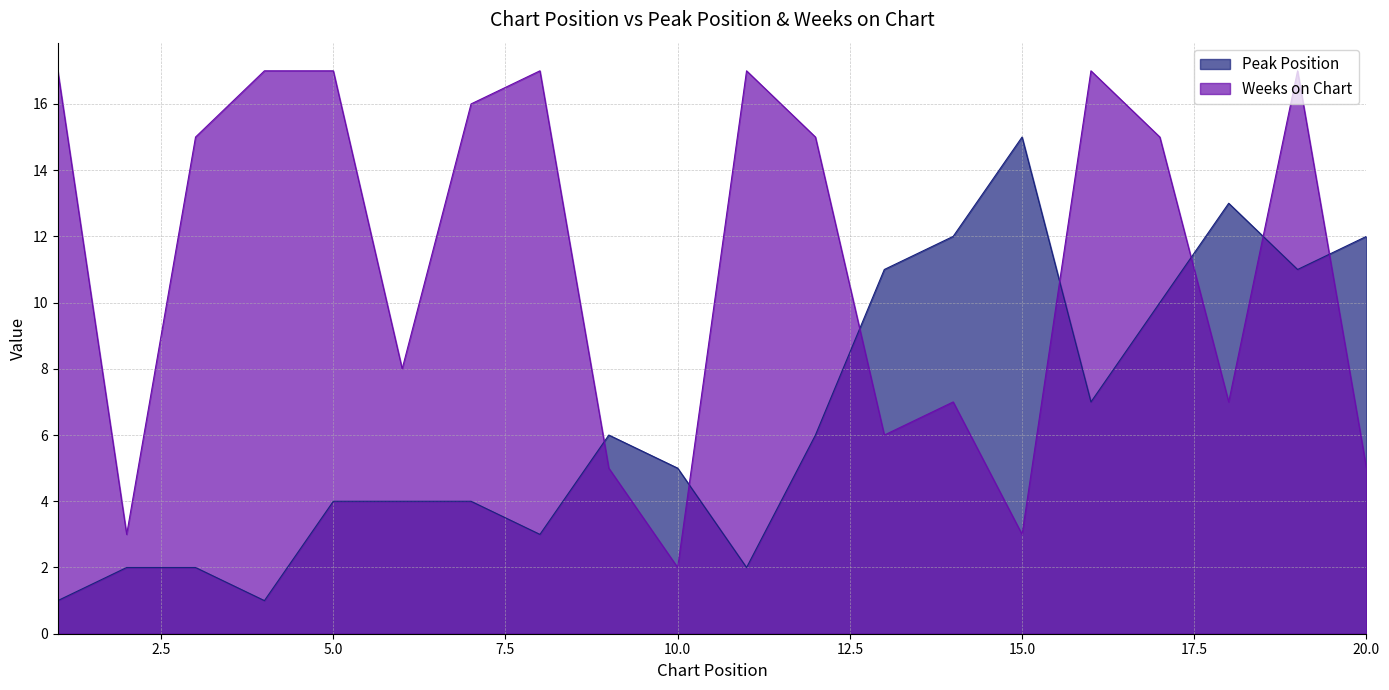

How many values in the Weeks on Chart series exceed 15?

8